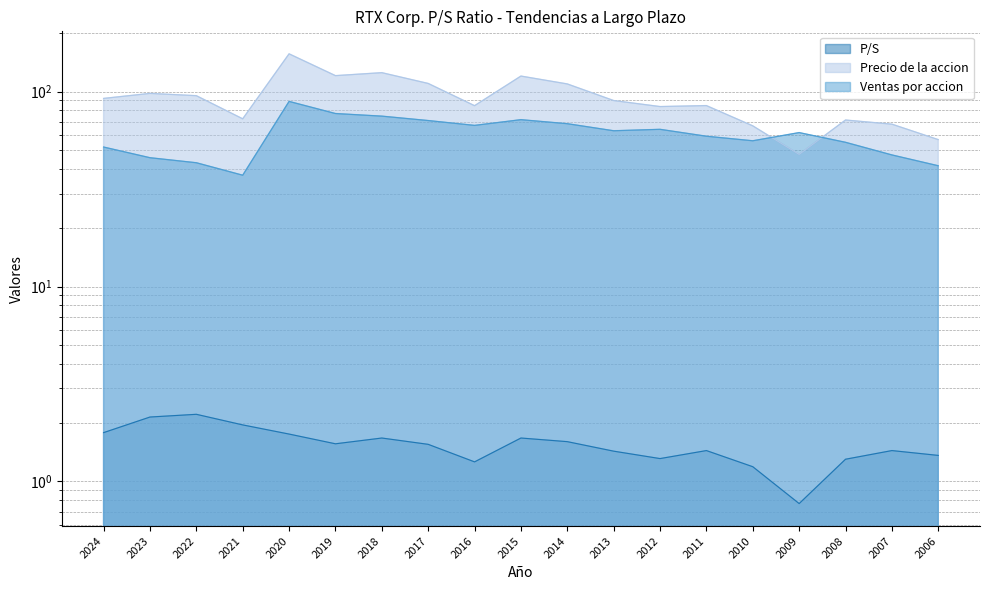

Does the chart have visible grid lines?

Yes